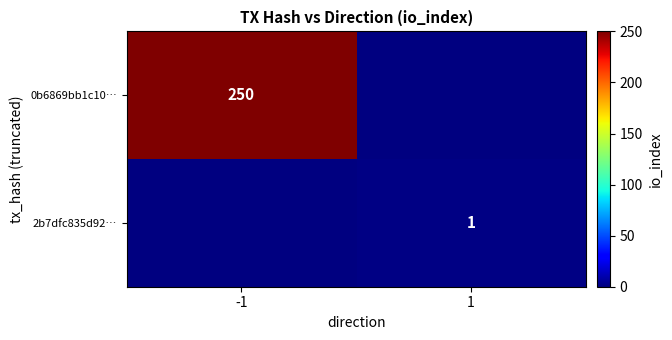

How many distinct data groups are displayed?

2